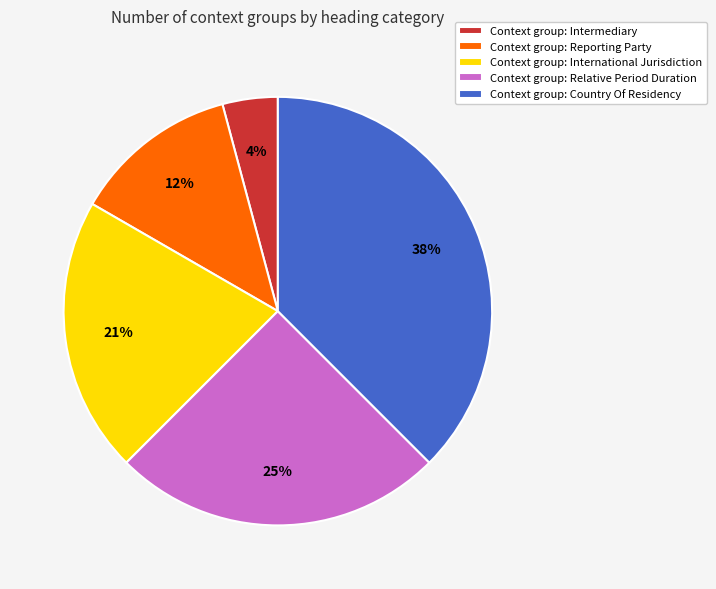

How many slices are in this pie chart?

5